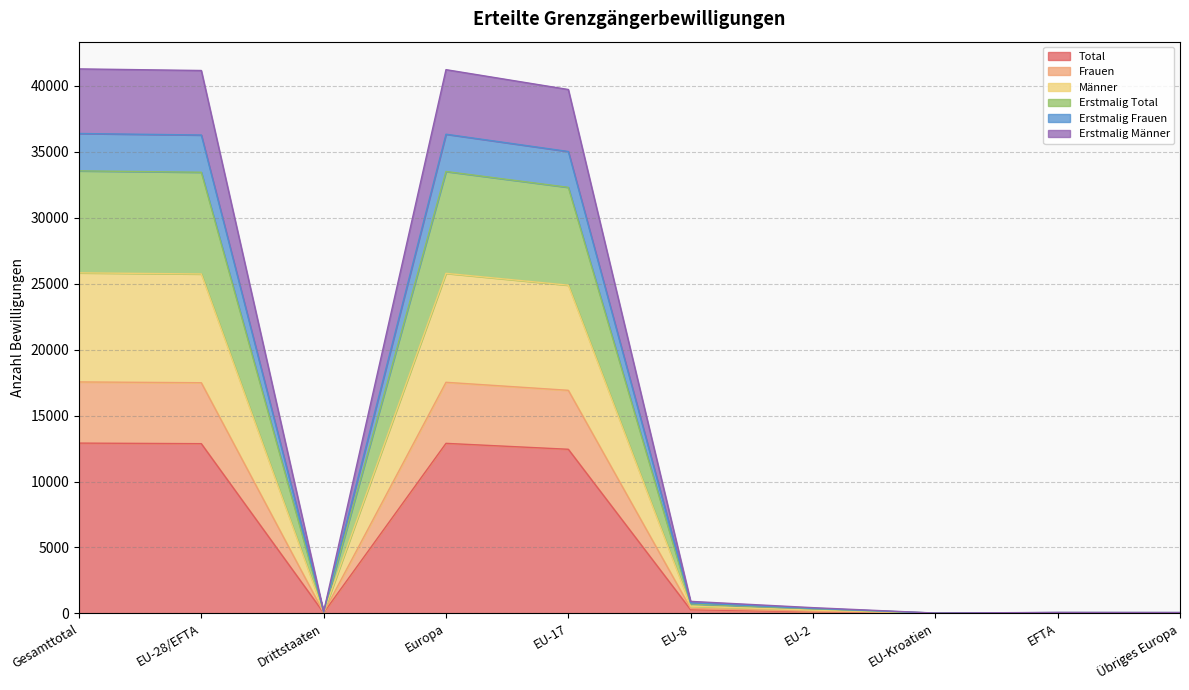

At how many categories does at least one series exceed 18018?

4